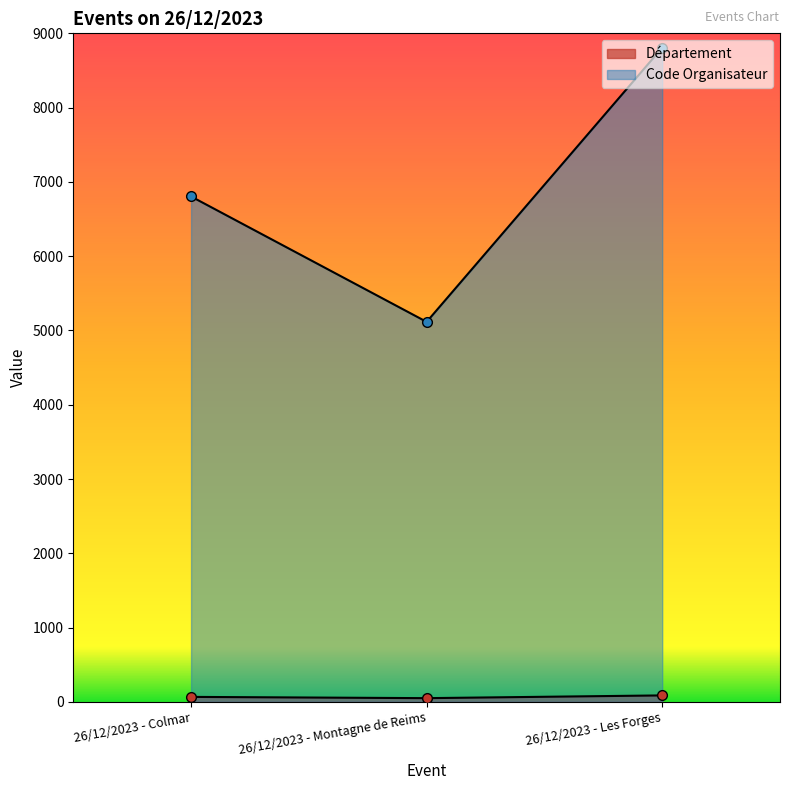

The value of Code Organisateur at 26/12/2023 - Montagne de Reims is 5116. True or false?

True